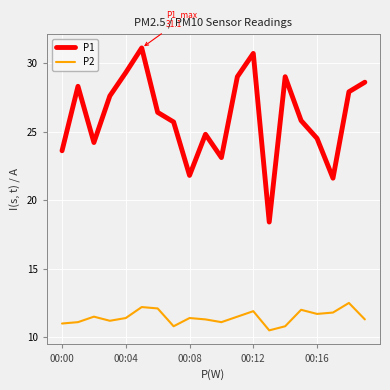

What is the greatest value displayed?

31.1